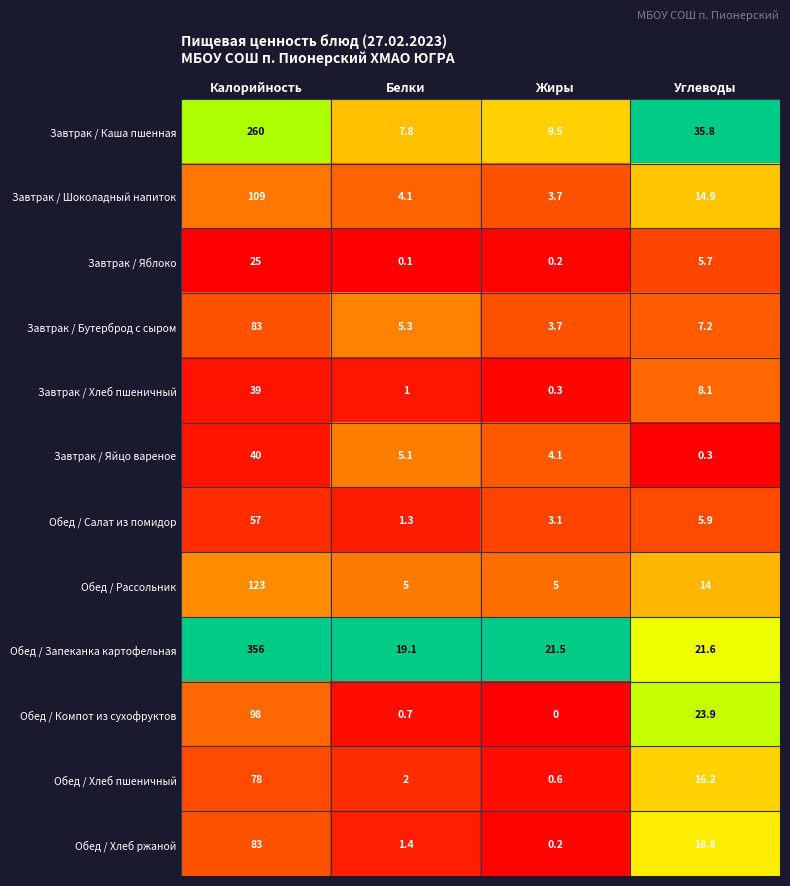

Which category has the highest value across all series?

Калорийность